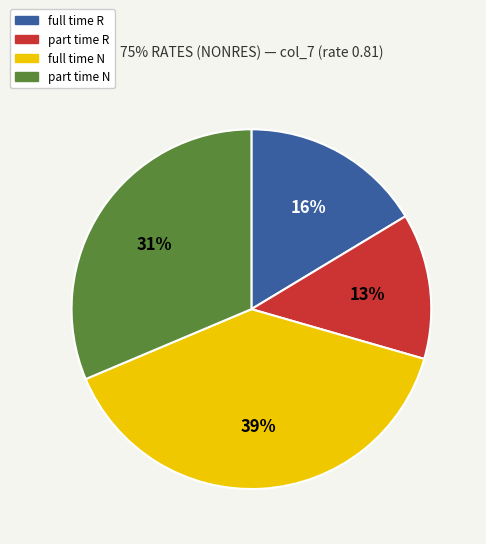

To the nearest percent, what portion does part time R represent?

13%